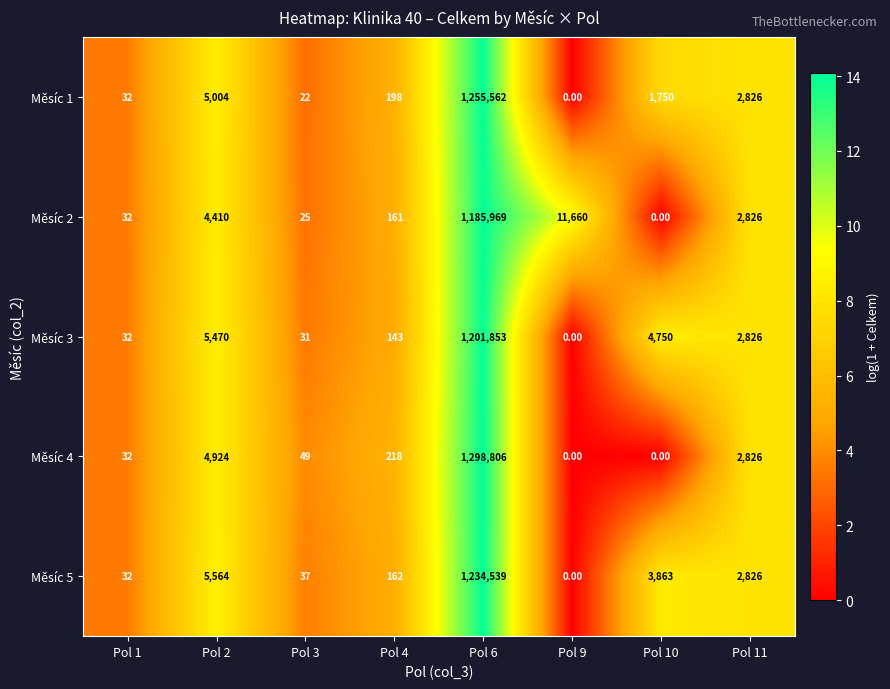

Count the number of categories in the chart.

8